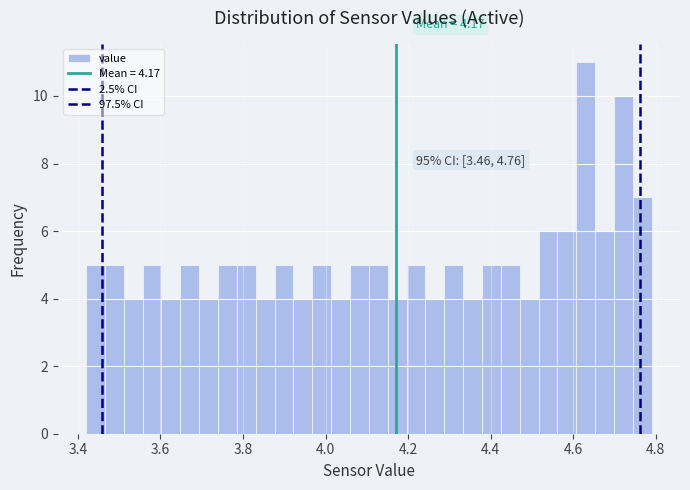

Around what value on the x-axis is the tallest bar? Give the approximate position of its centre, as read against the axis.

4.64